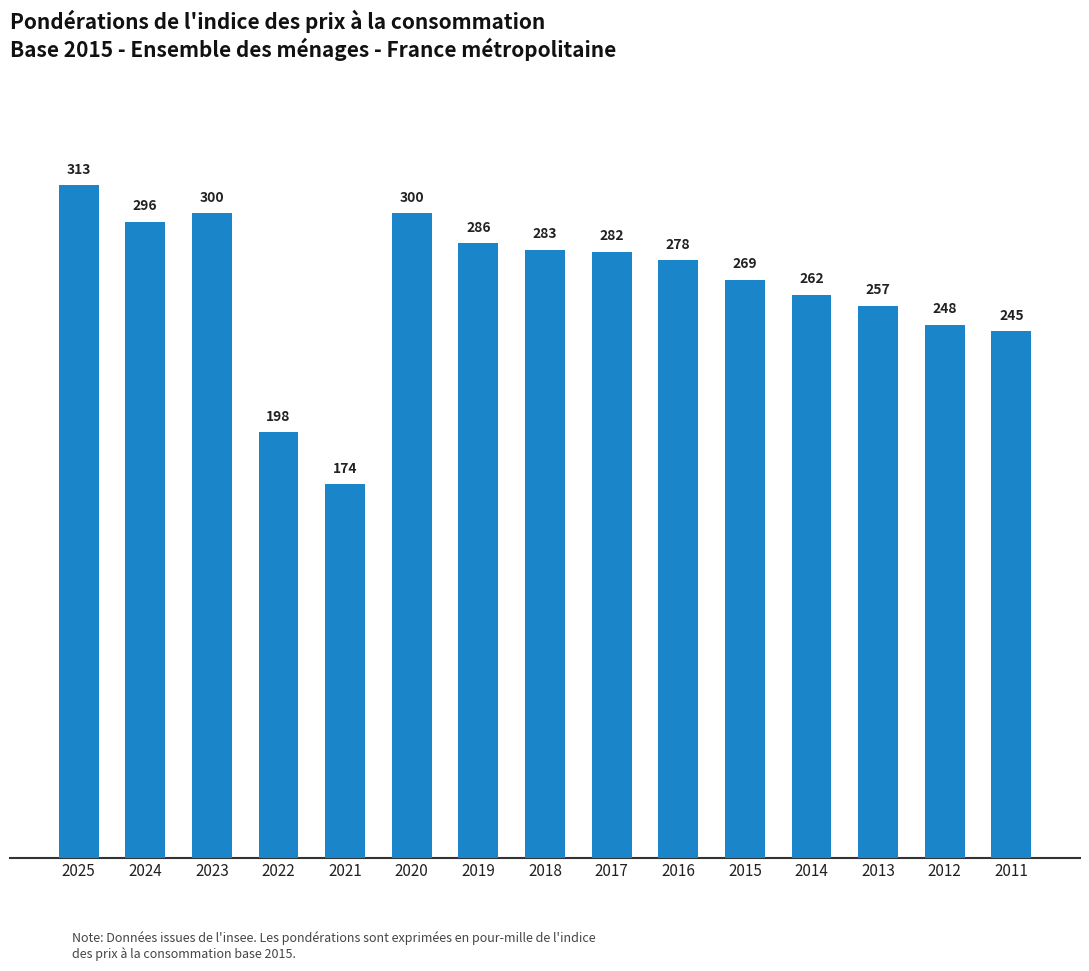

Reading right to left, extract all data points from this chart.

245	248	257	262	269	278	282	283	286	300	174	198	300	296	313